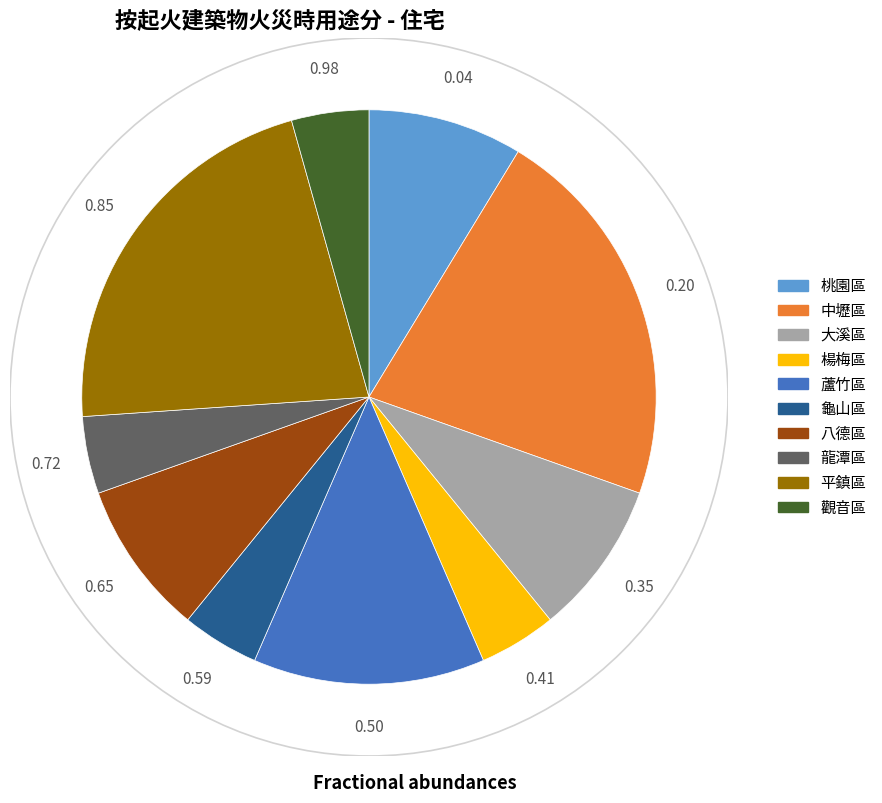

Between 龍潭區 and 蘆竹區, which is larger?

蘆竹區